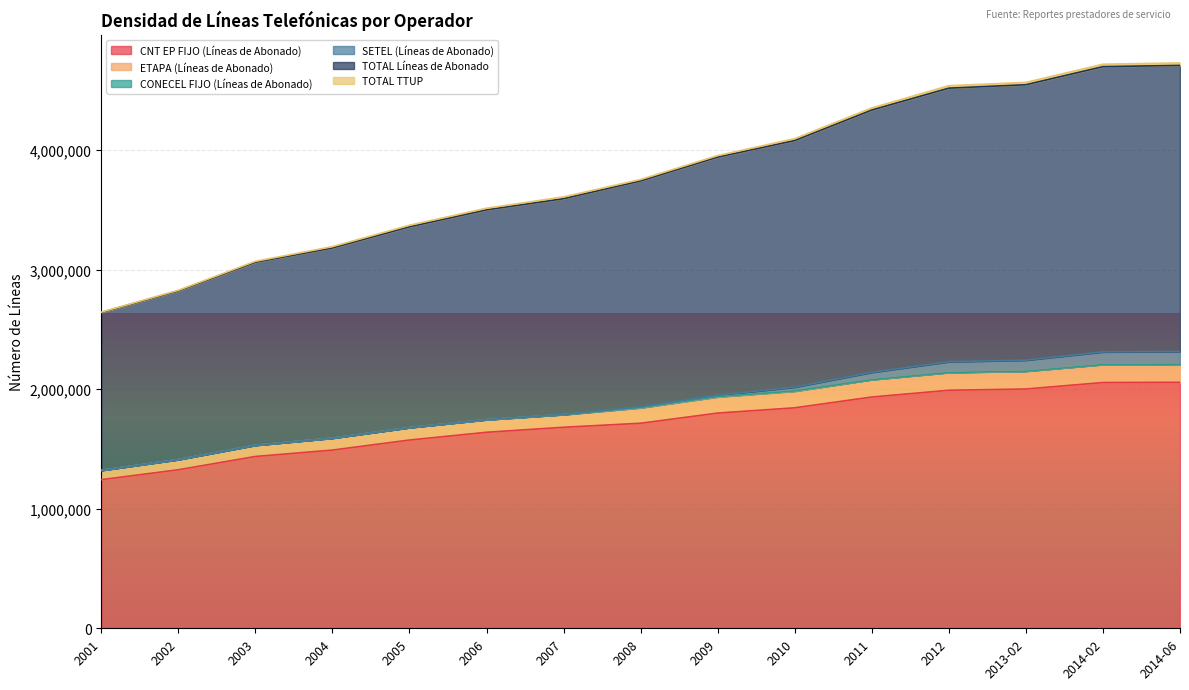

True or false: TOTAL Líneas de Abonado and ETAPA (Líneas de Abonado) intersect in this chart.

False